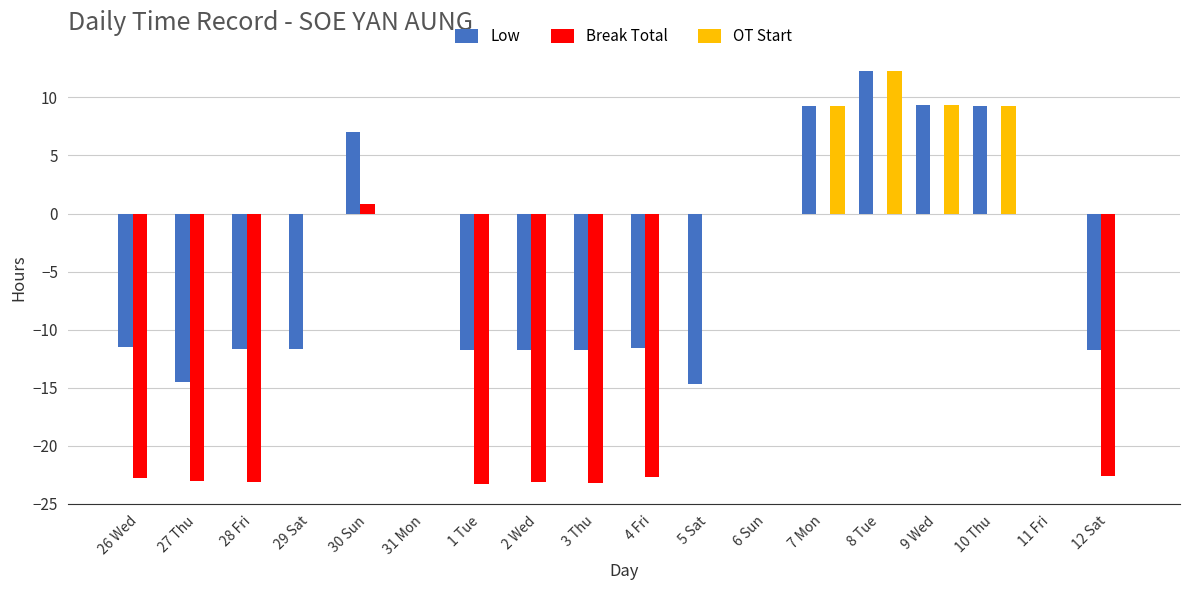

Count the number of data series in this chart.

3